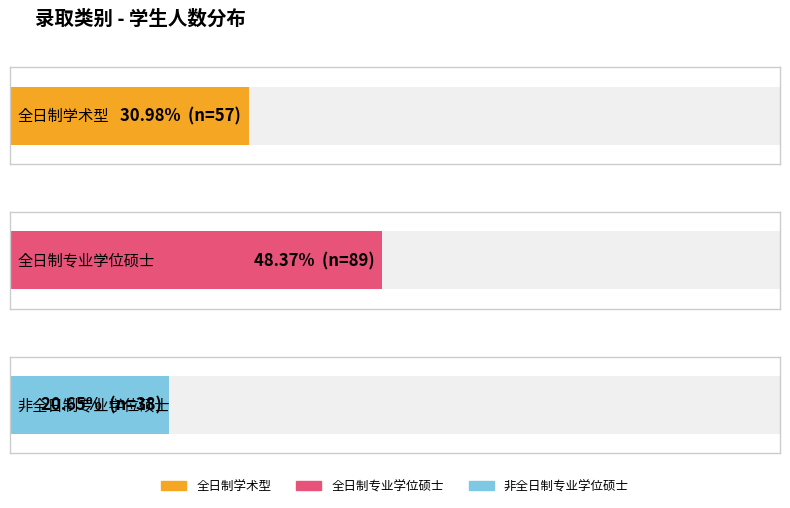

True or false: 全日制专业学位硕士 has a value of 5 at 非全日制专业学位硕士.

False